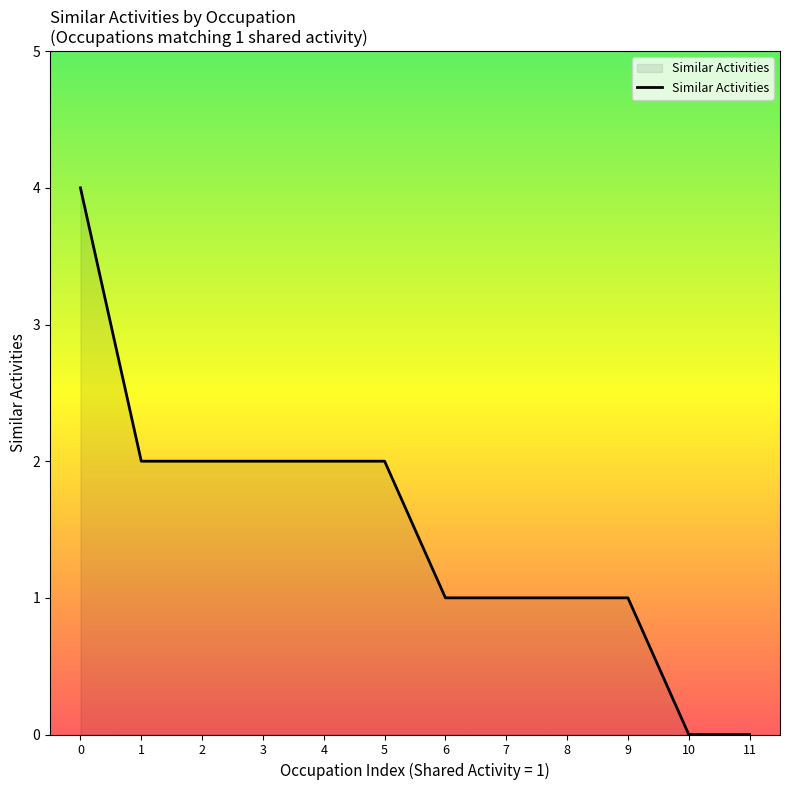

Reading right to left, what are all the values shown in this chart?

11=0	10=0	9=1	8=1	7=1	6=1	5=2	4=2	3=2	2=2	1=2	0=4